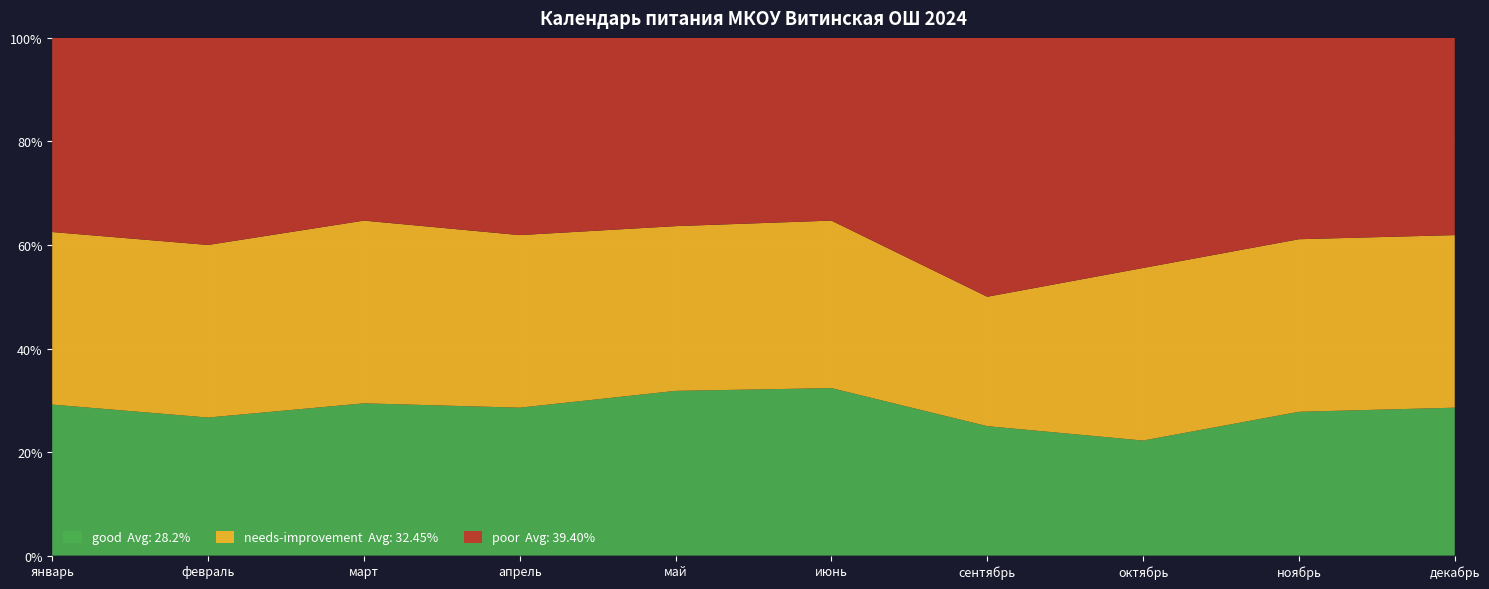

What is the total value across all series at май?

100.0